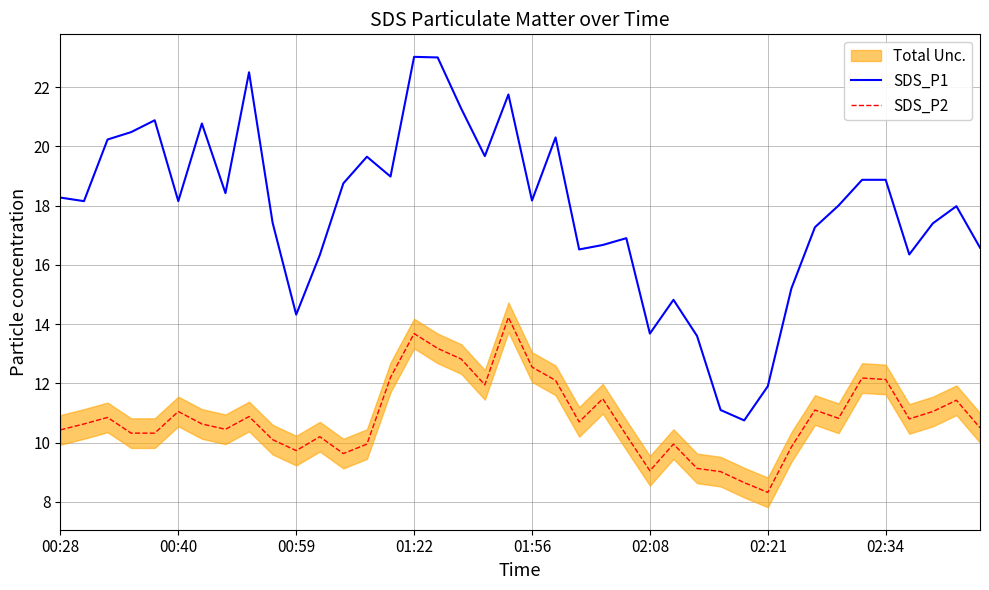

True or false: SDS_P2 and SDS_P1 cross at least once.

False